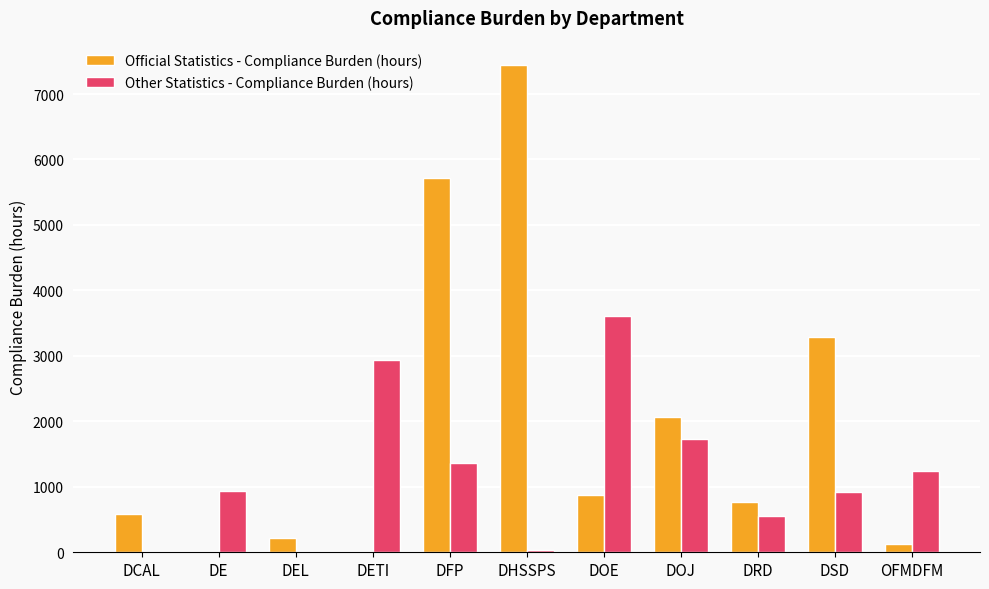

Is the value of Official Statistics - Compliance Burden (hours) at DFP greater than the value of Other Statistics - Compliance Burden (hours) at DFP?

Yes